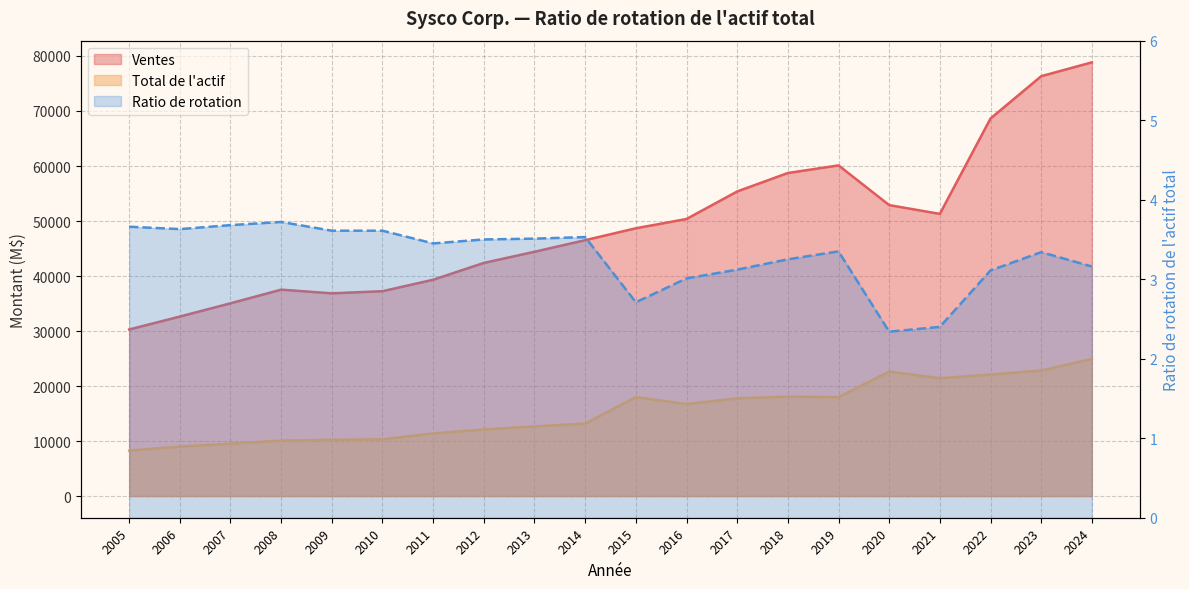

Reading right to left, extract all data points from this chart.

Ventes: 2024=78844.0	2023=76325.0	2022=68636.0	2021=51298.0	2020=52893.0	2019=60114.0	2018=58727.0	2017=55371.0	2016=50367.0	2015=48681.0	2014=46517.0	2013=44411.0	2012=42381.0	2011=39323.0	2010=37243.0	2009=36853.0	2008=37522.0	2007=35042.0	2006=32628.0	2005=30282.0
Total de l'actif: 2024=24917.0	2023=22821.0	2022=22086.0	2021=21414.0	2020=22628.0	2019=17967.0	2018=18070.0	2017=17757.0	2016=16722.0	2015=17989.0	2014=13168.0	2013=12664.0	2012=12095.0	2011=11386.0	2010=10314.0	2009=10217.0	2008=10082.0	2007=9519.0	2006=8992.0	2005=8268.0
Ratio de rotation: 2024=3.2	2023=3.3	2022=3.1	2021=2.4	2020=2.3	2019=3.4	2018=3.2	2017=3.1	2016=3.0	2015=2.7	2014=3.5	2013=3.5	2012=3.5	2011=3.5	2010=3.6	2009=3.6	2008=3.7	2007=3.7	2006=3.6	2005=3.7